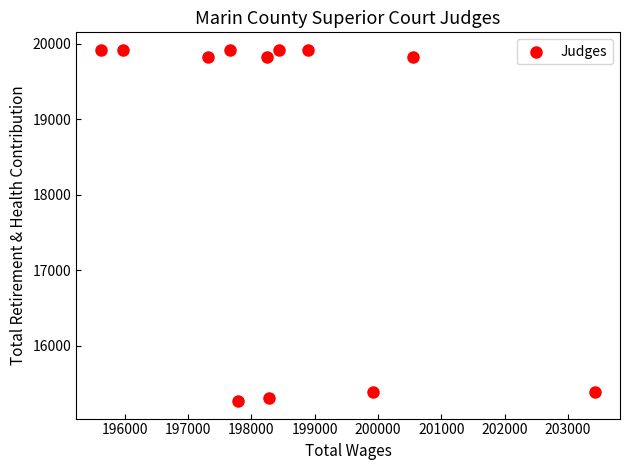

What is the average X value?

198510